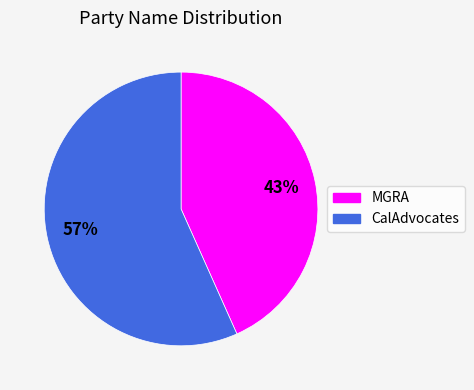

What percentage is the MGRA slice, to the nearest percent?

43%